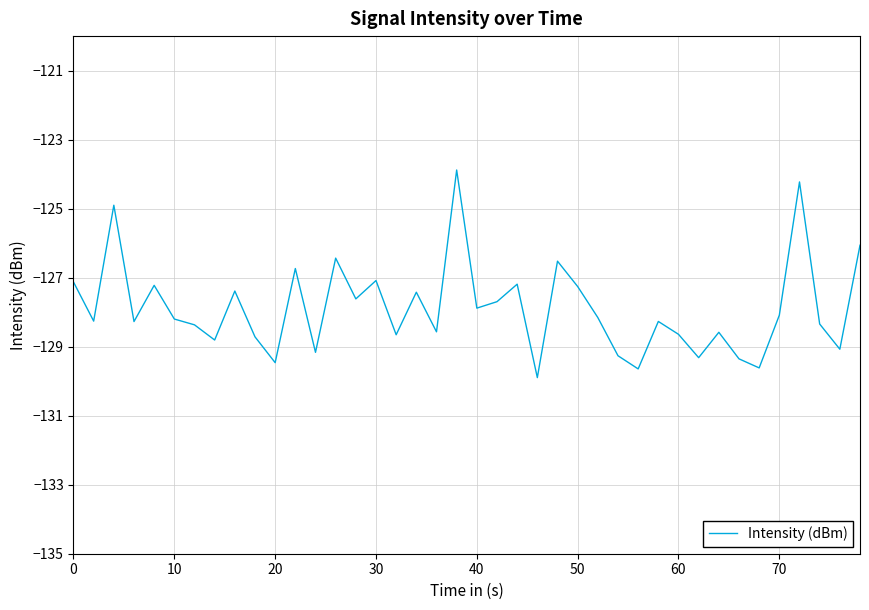

What is the maximum value shown in the chart?

-123.9